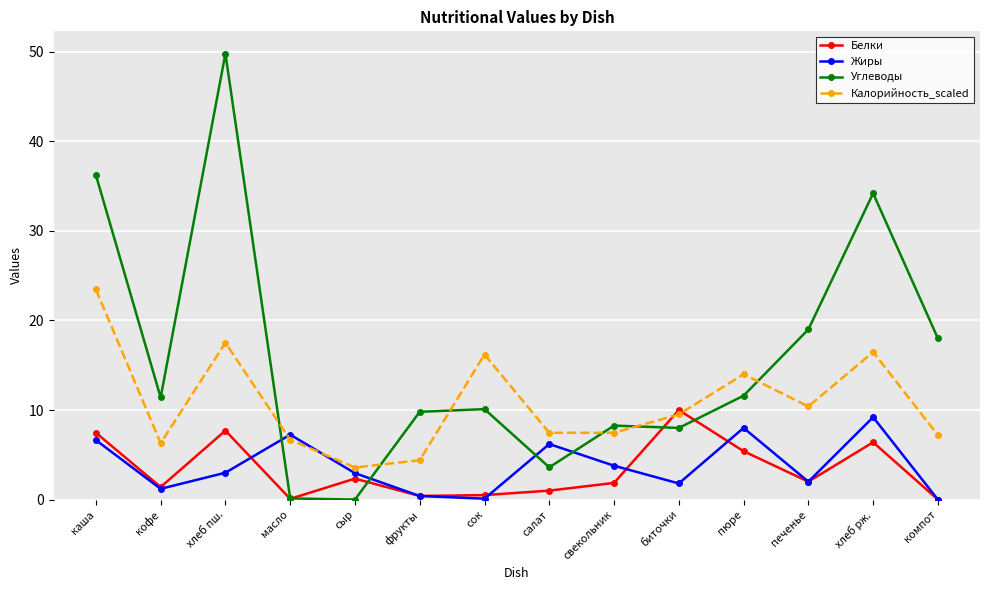

True or false: Калорийность_scaled has a value of 2.8 at фрукты.

False